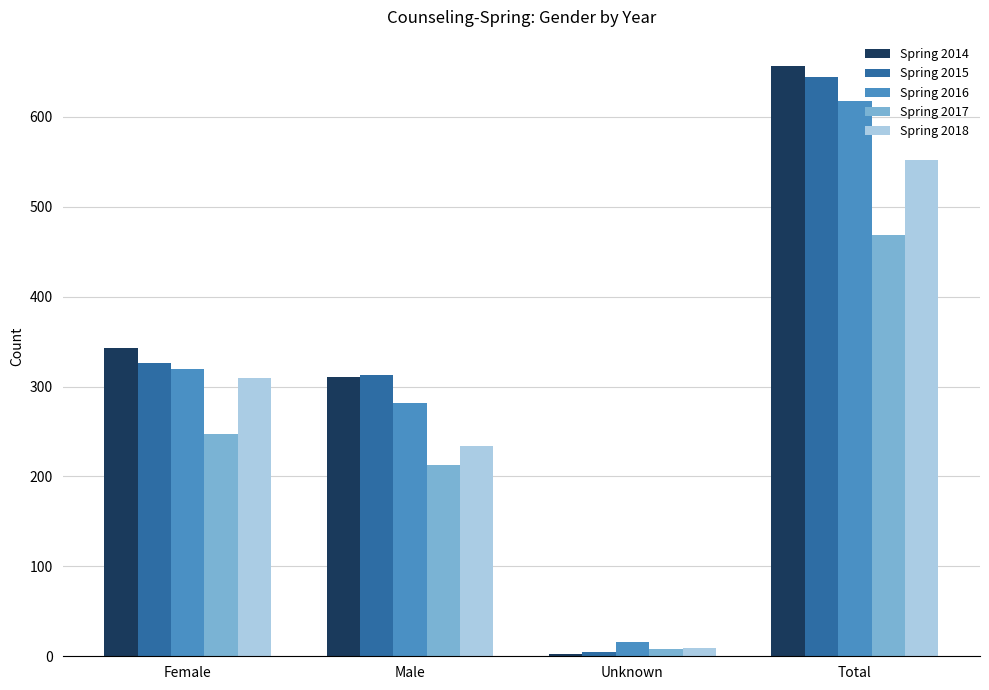

What is the greatest value displayed?

656